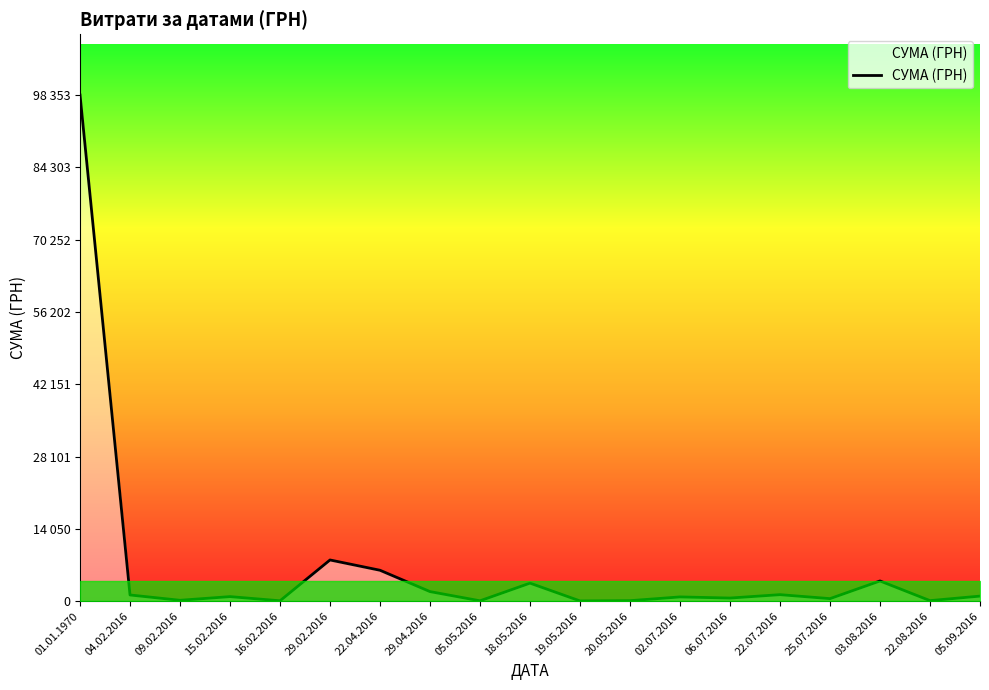

What is the label of the 7th point from the right?

02.07.2016